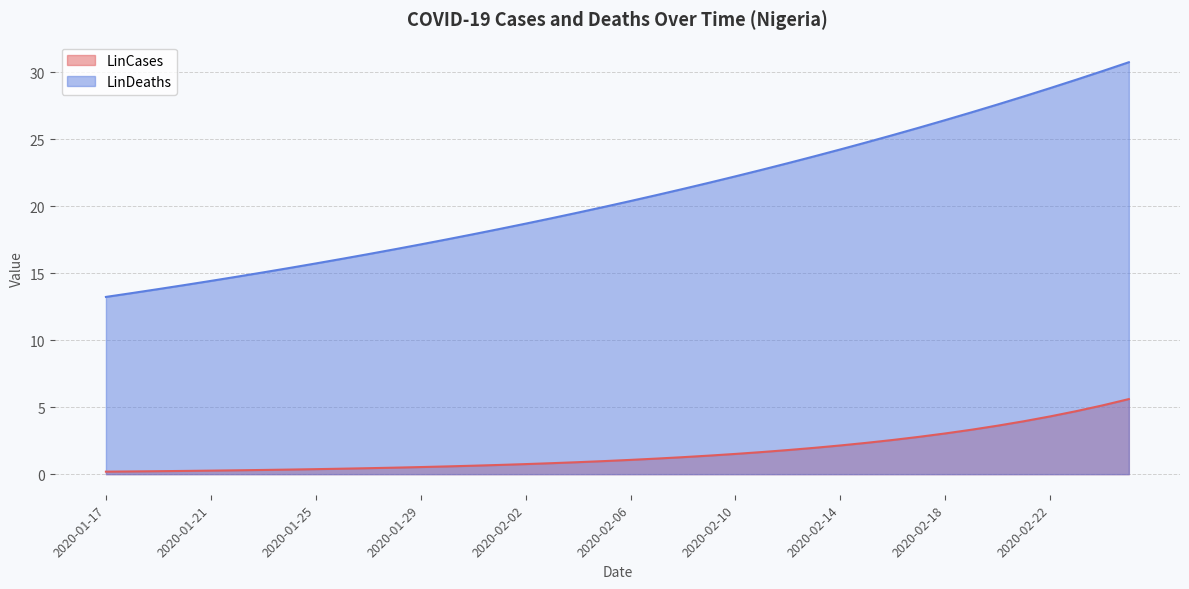

What is the difference between the highest and lowest values at 2020-01-27?

16.0